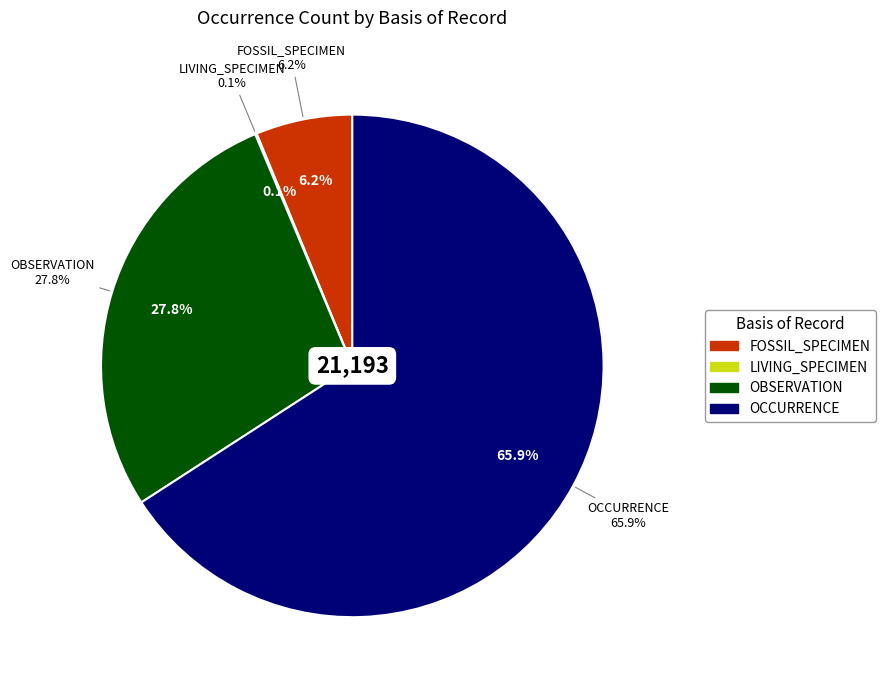

Is 2 the majority of the pie?

No